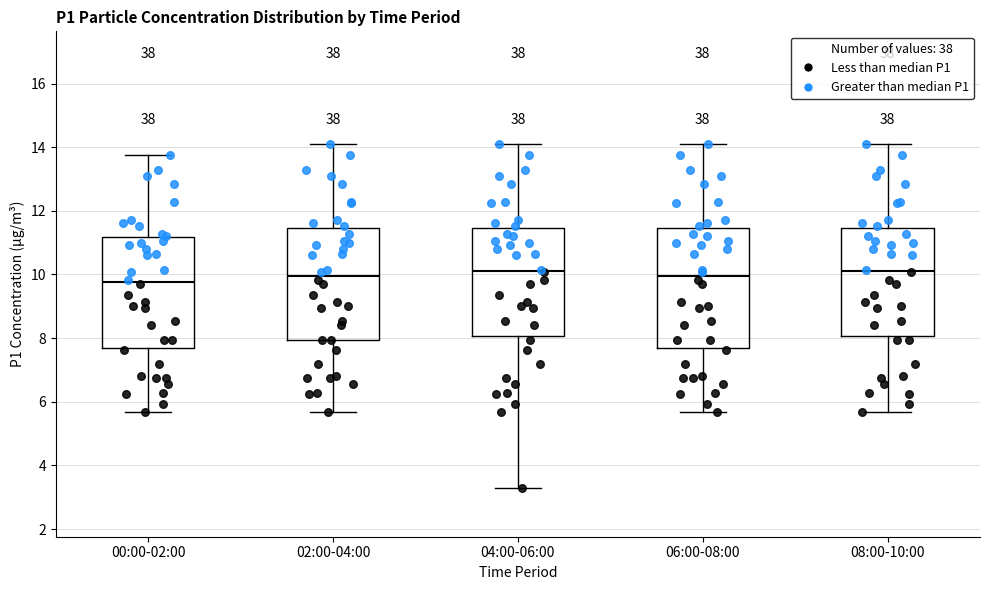

Reading left to right, read every box against the y-axis: the position of its median line, the range the box covers, and the ends of its whiskers. The values are not printed on the chart, so give them approximately, as read against the axis.

00:00-02:00: median 9.8, box 7.8 to 11.2, whiskers 5.6 to 13.8
02:00-04:00: median 10.0, box 8.0 to 11.4, whiskers 5.6 to 14.2
04:00-06:00: median 10.2, box 8.0 to 11.4, whiskers 3.4 to 14.2
06:00-08:00: median 10.0, box 7.8 to 11.4, whiskers 5.6 to 14.2
08:00-10:00: median 10.2, box 8.0 to 11.4, whiskers 5.6 to 14.2